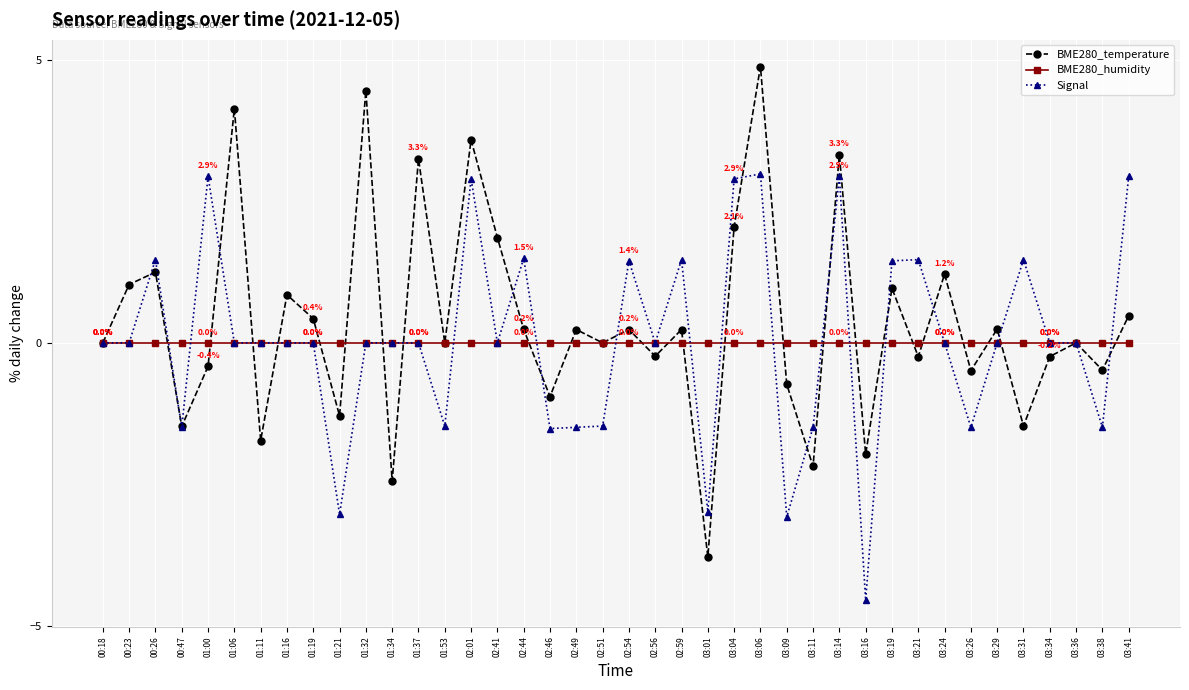

Rank the series by their maximum value, from lowest to highest.

BME280_humidity, Signal, BME280_temperature